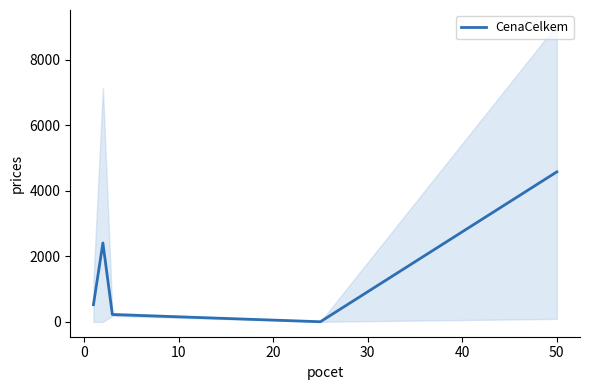

What is the average value?

1548.3